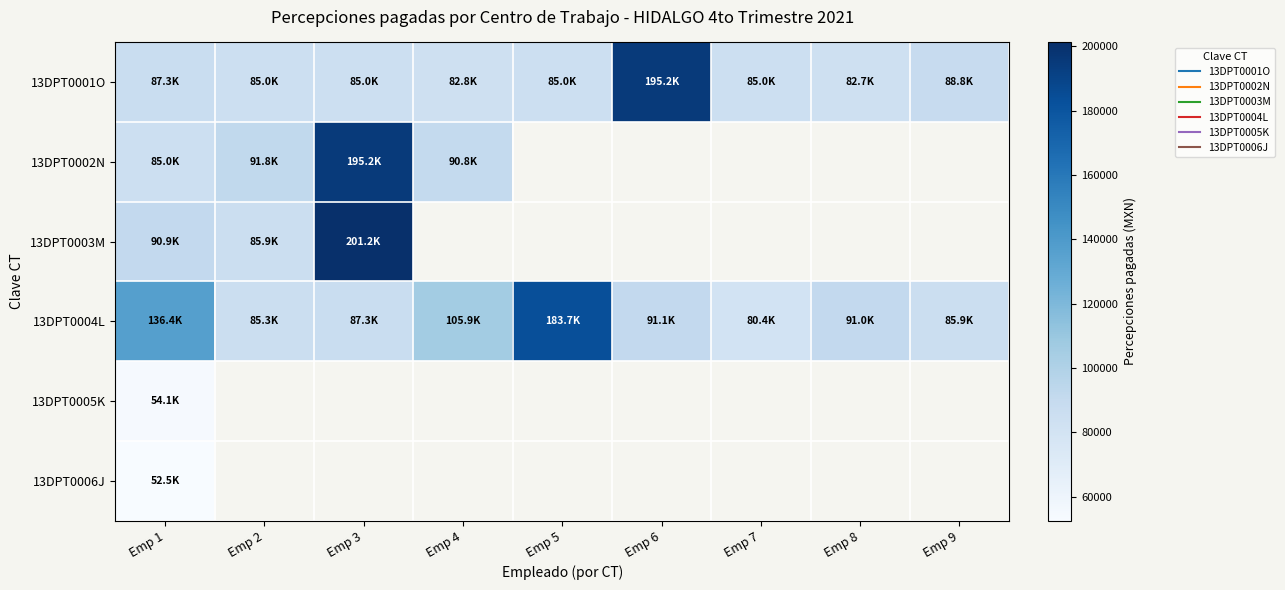

How many data points does each series have?

9